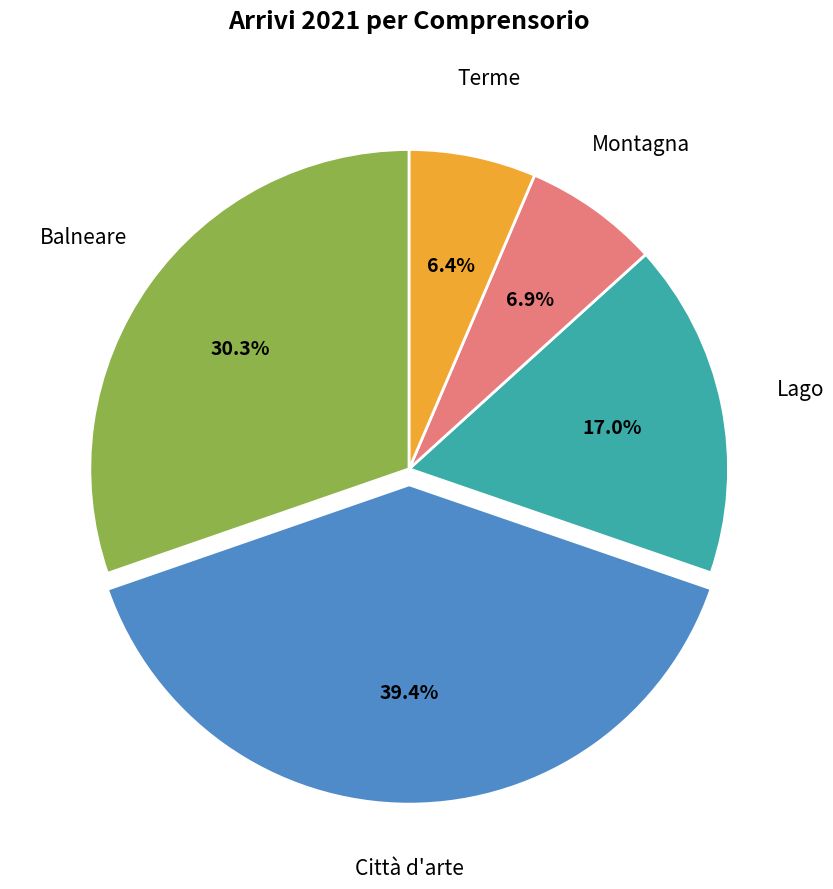

Is there any slice that represents more than half of the pie?

No